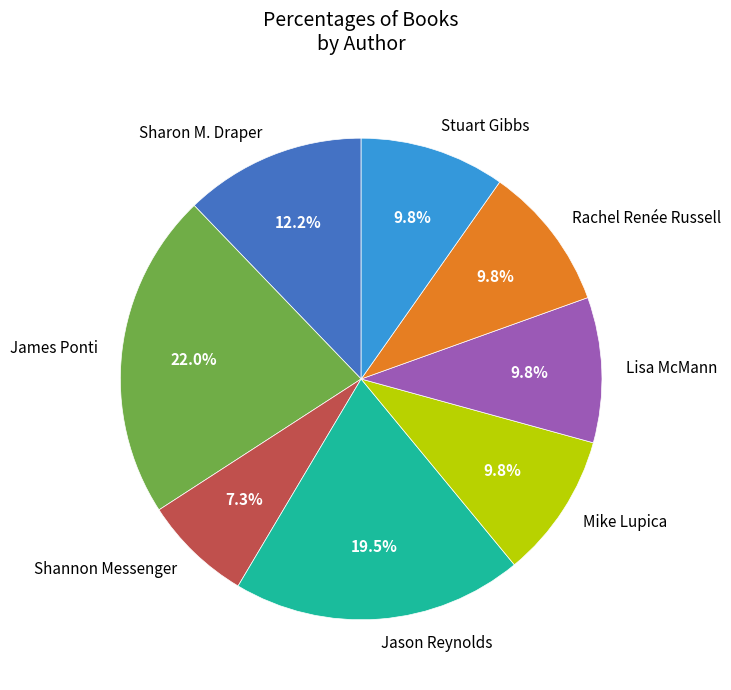

Which slice is the largest?

James Ponti